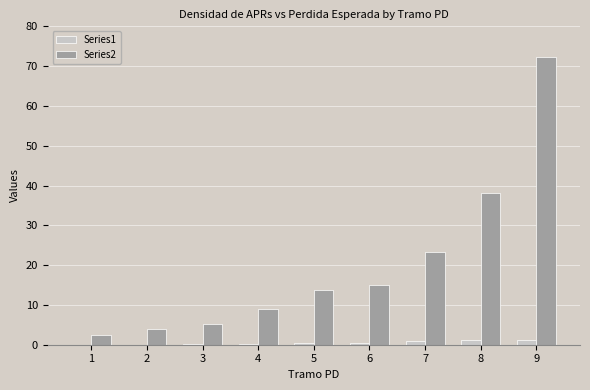

Count the number of data series in this chart.

2